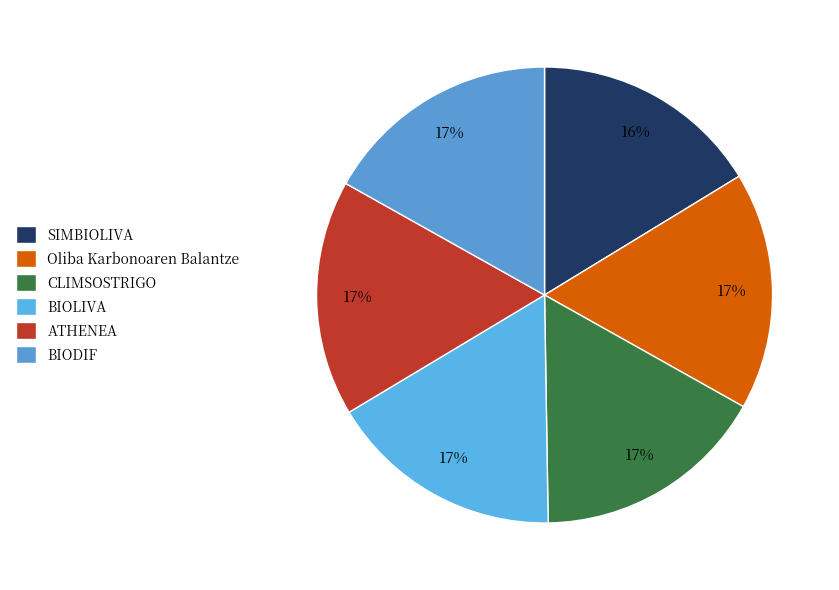

The Oliba Karbonoaren Balantze slice represents 17% of the pie. True or false?

True